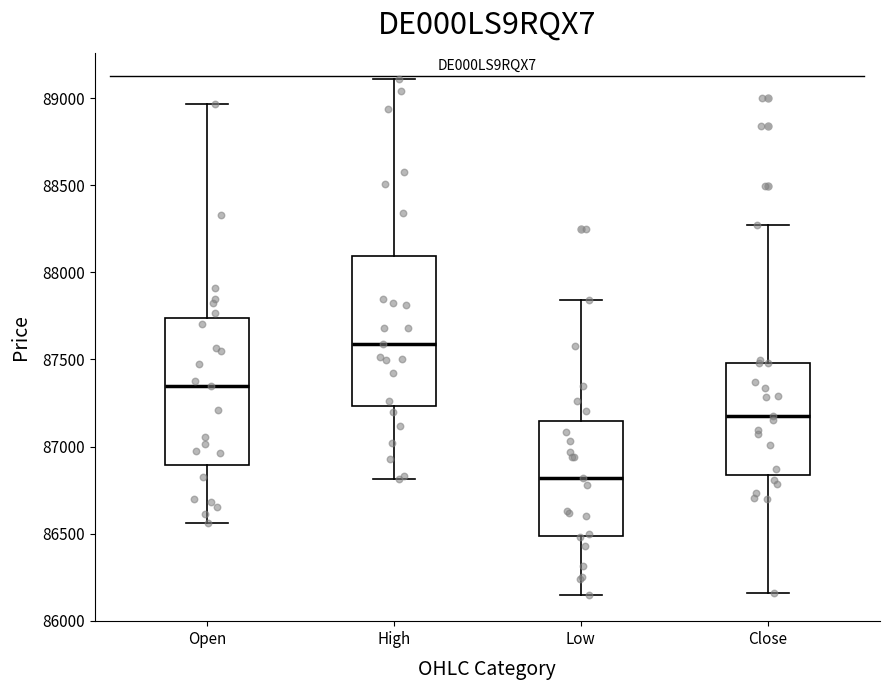

Reading left to right, transcribe this box plot: for each box, give where its median line is, the range the box spans, and where its two whiskers end, as read against the y-axis. The values are not printed on the chart, so give them approximately, as read against the axis.

Open: median 87350, box 86900 to 87750, whiskers 86550 to 88950
High: median 87600, box 87250 to 88100, whiskers 86800 to 89100
Low: median 86800, box 86500 to 87150, whiskers 86150 to 87850
Close: median 87150, box 86850 to 87500, whiskers 86150 to 88250